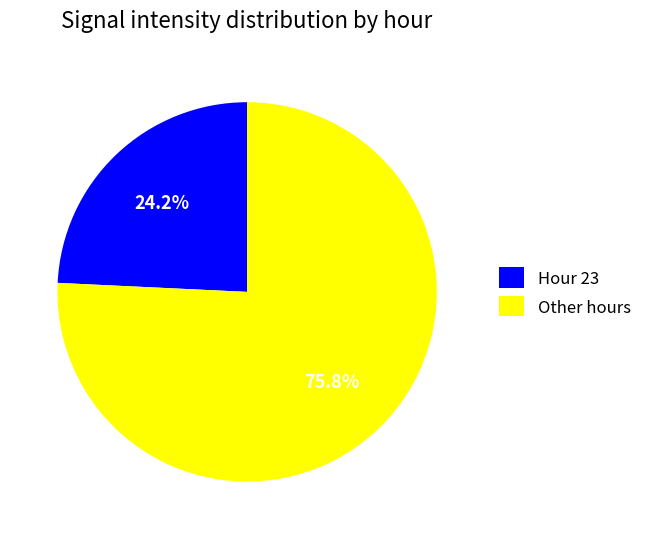

What percentage do Hour 23 and Other hours together represent?

100.0%